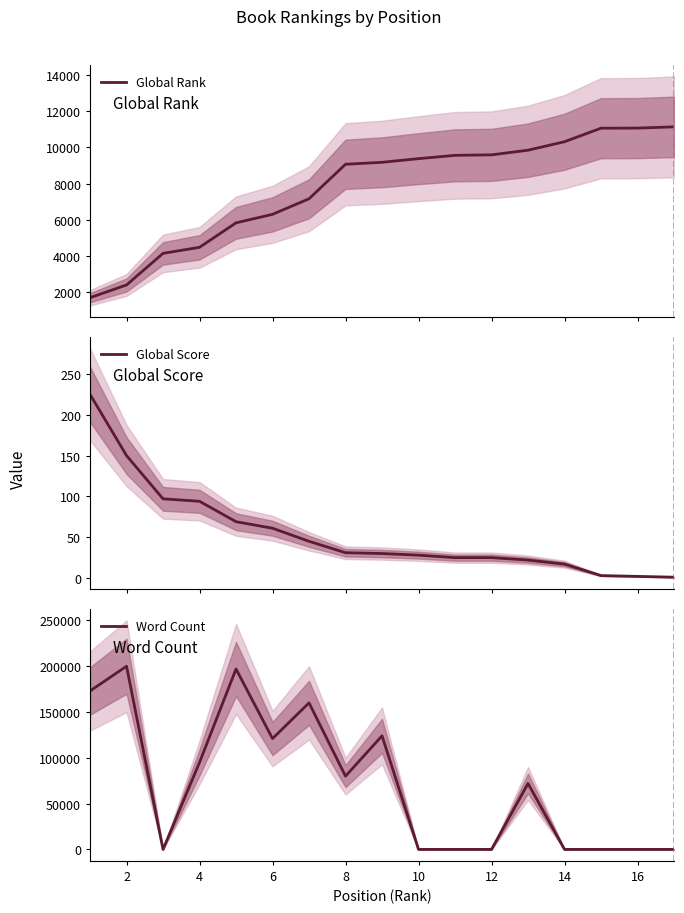

Which series has the largest total across all categories?

Word Count